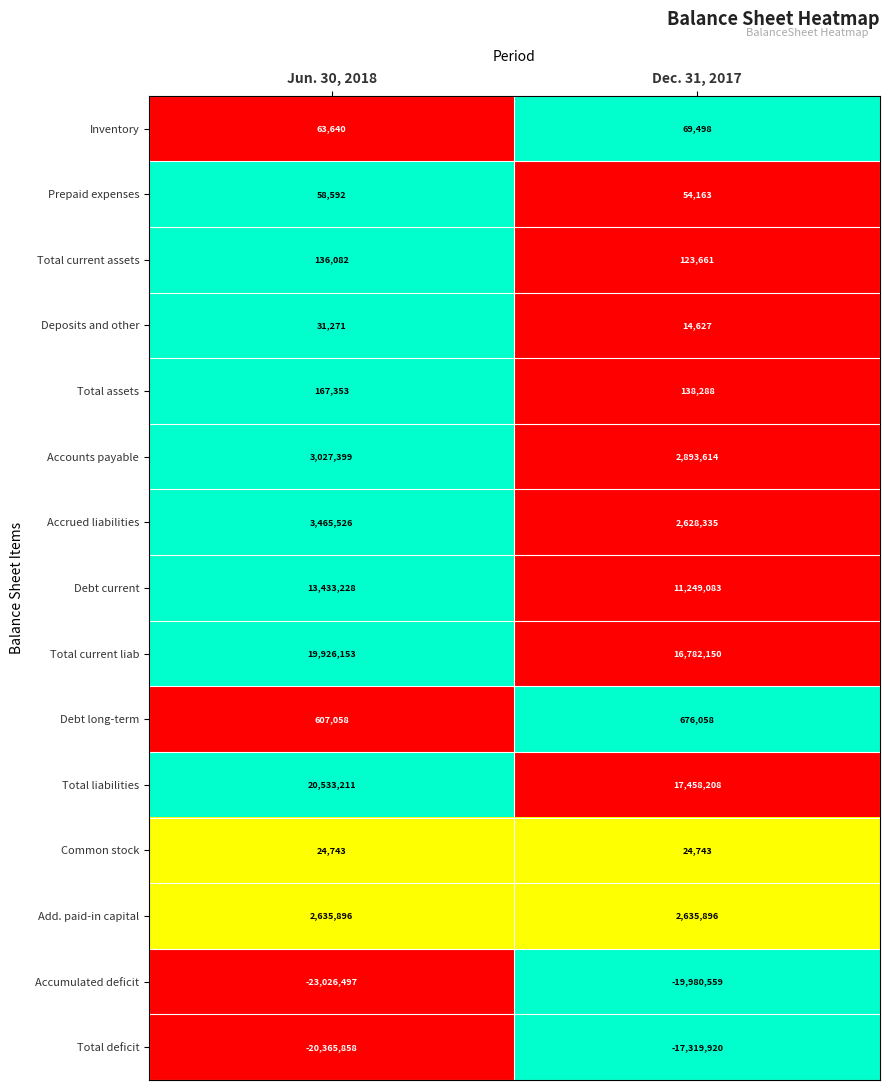

Is it true that Deposits and other equals 26157 at Dec. 31, 2017?

False